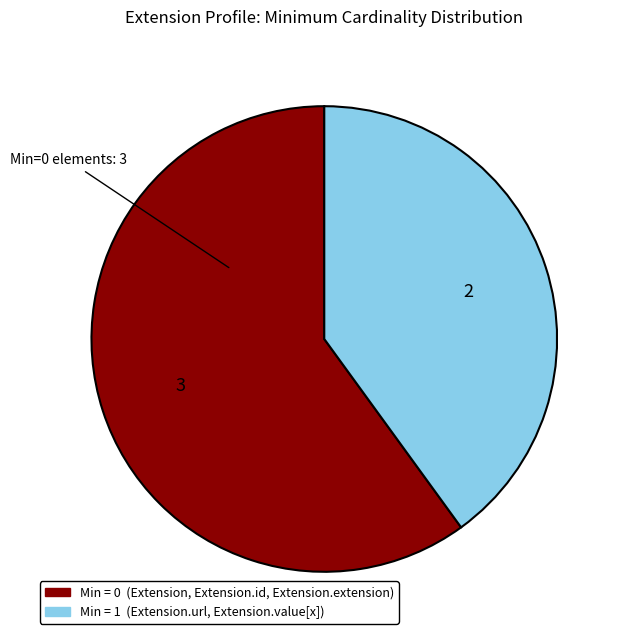

Does any single category account for the majority?

Yes